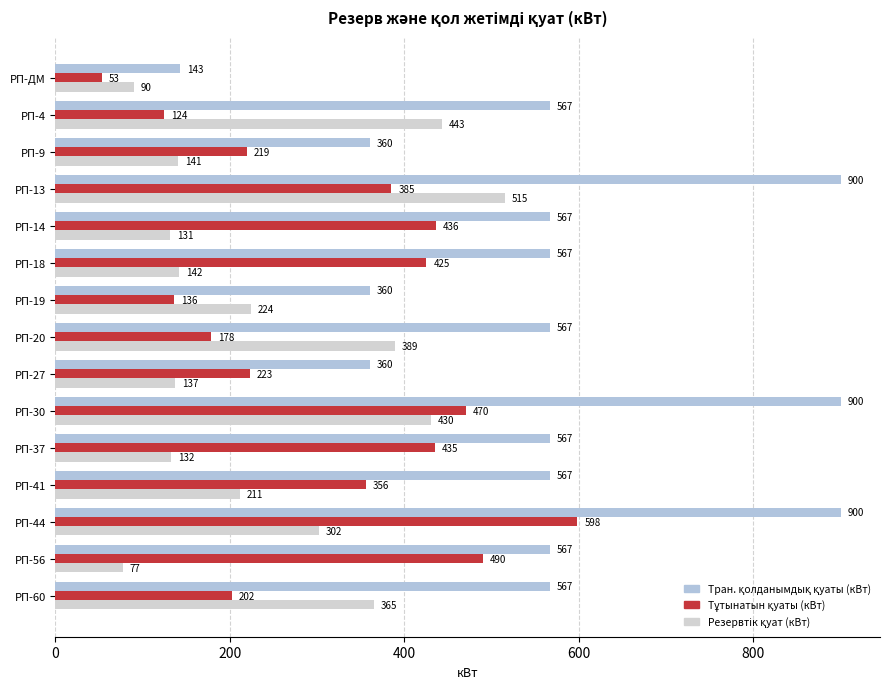

How many data points does each series have?

15